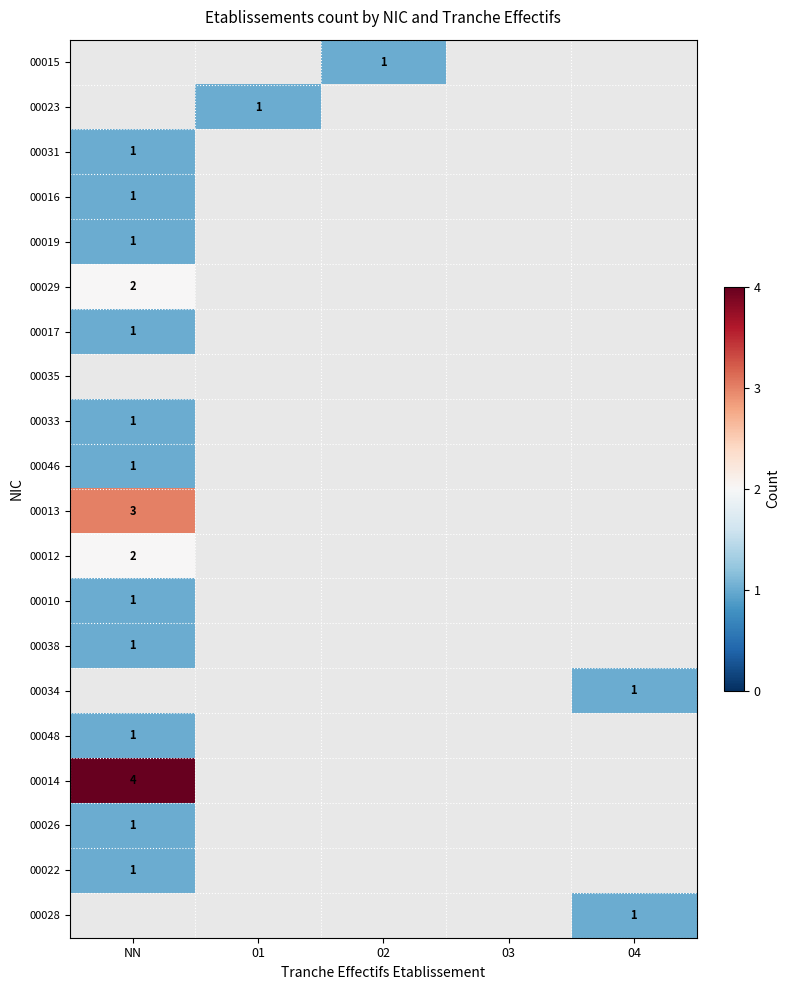

What is the greatest value displayed?

4.0